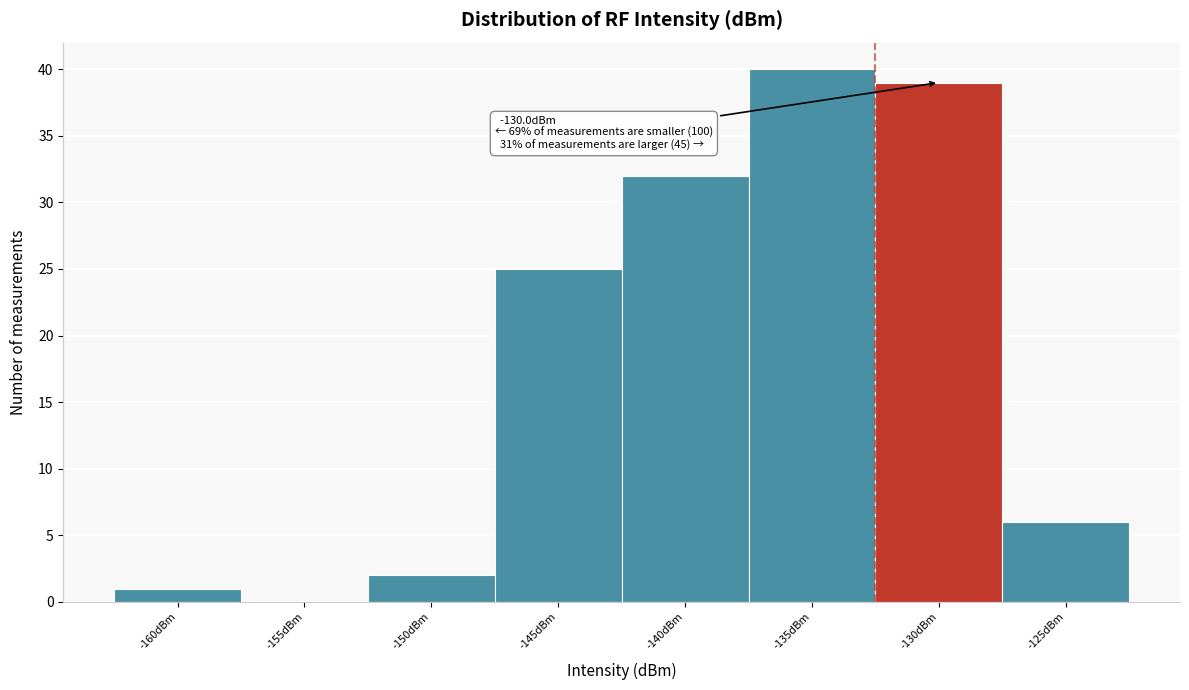

Reading right to left, list all the values displayed in this chart.

-125dBm=6	-130dBm=39	-135dBm=40	-140dBm=32	-145dBm=25	-150dBm=2	-155dBm=0	-160dBm=1